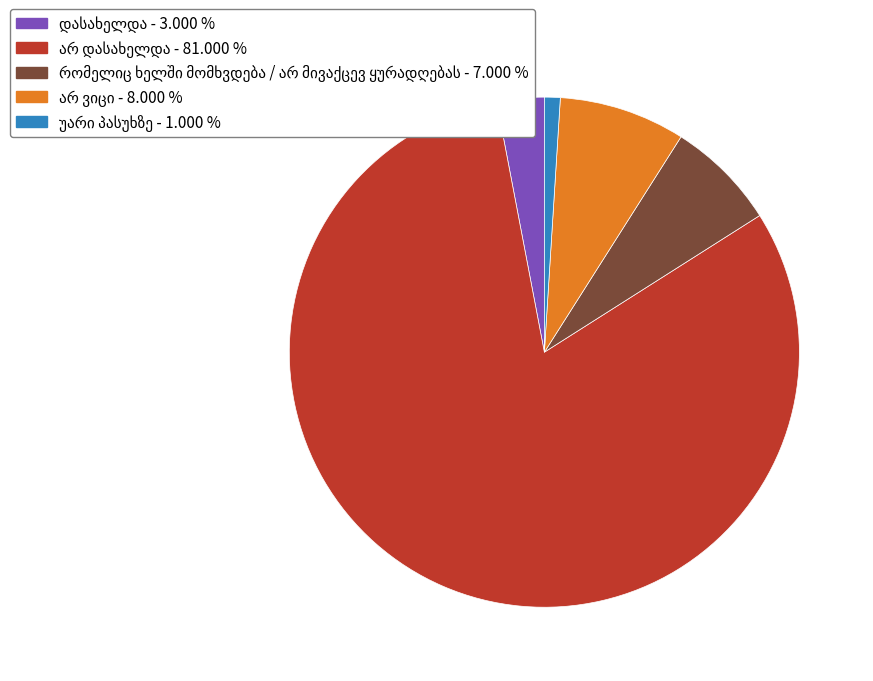

Does any single category account for the majority?

Yes